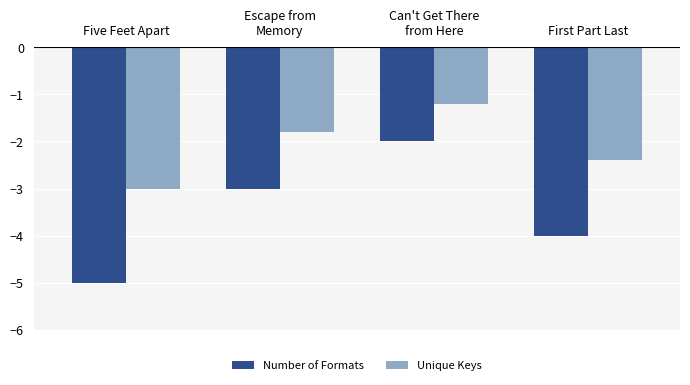

The value of Number of Formats at Can't Get There
from Here is -2.0. True or false?

True